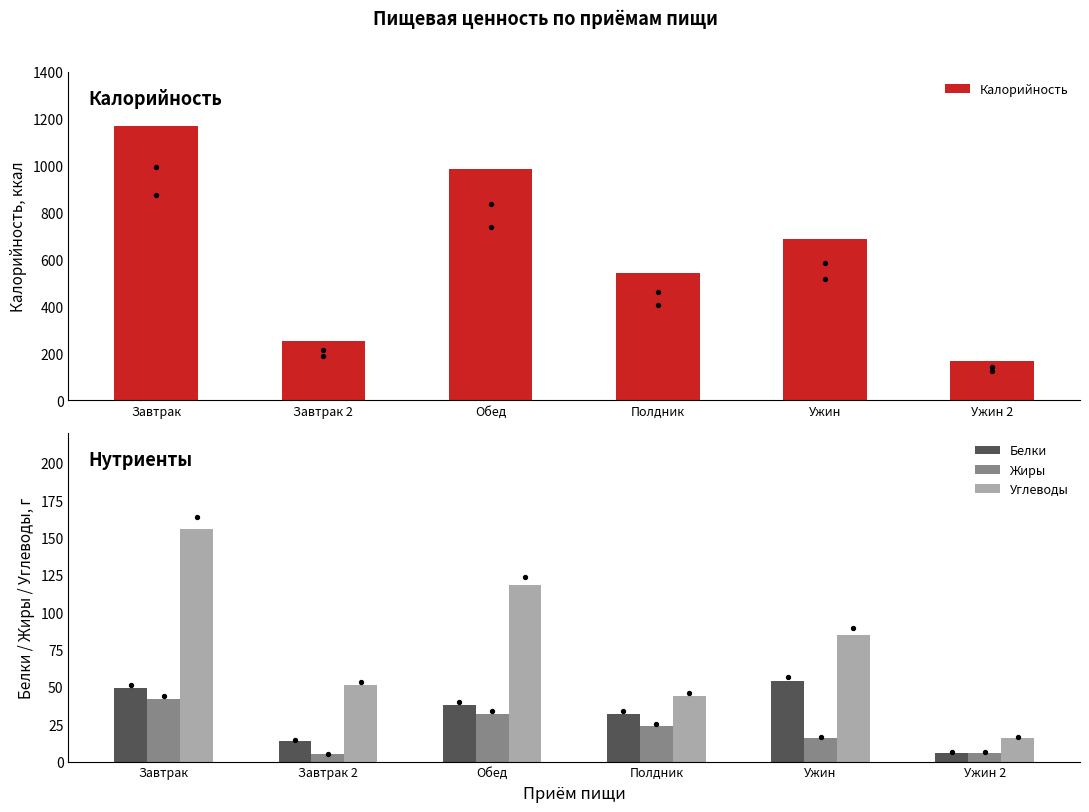

Which series has the widest spread of Y values?

Калорийность